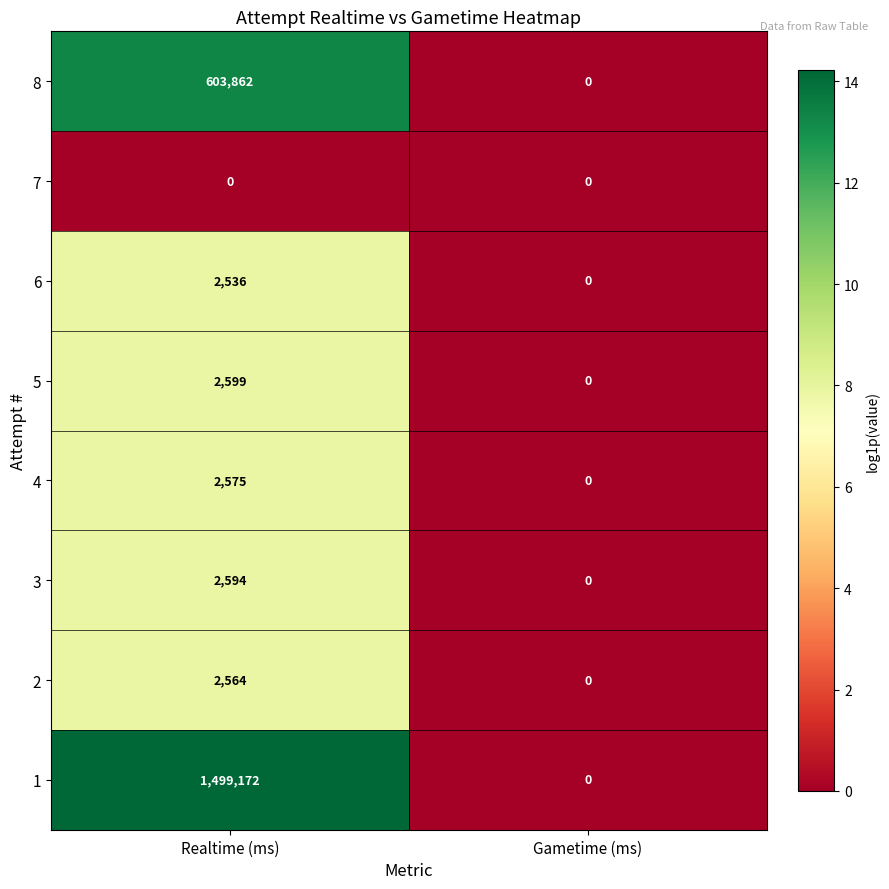

Reading left to right, transcribe all the data shown in this chart.

8: Realtime (ms)=603862	Gametime (ms)=0
7: Realtime (ms)=0	Gametime (ms)=0
6: Realtime (ms)=2536	Gametime (ms)=0
5: Realtime (ms)=2599	Gametime (ms)=0
4: Realtime (ms)=2575	Gametime (ms)=0
3: Realtime (ms)=2594	Gametime (ms)=0
2: Realtime (ms)=2564	Gametime (ms)=0
1: Realtime (ms)=1499172	Gametime (ms)=0